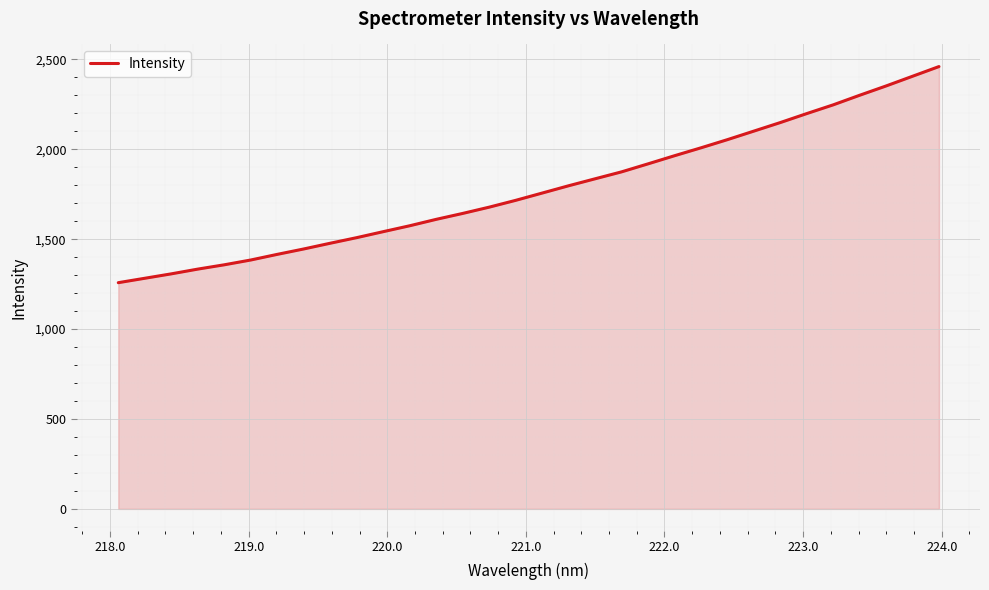

What is the maximum value shown in the chart?

2460.0